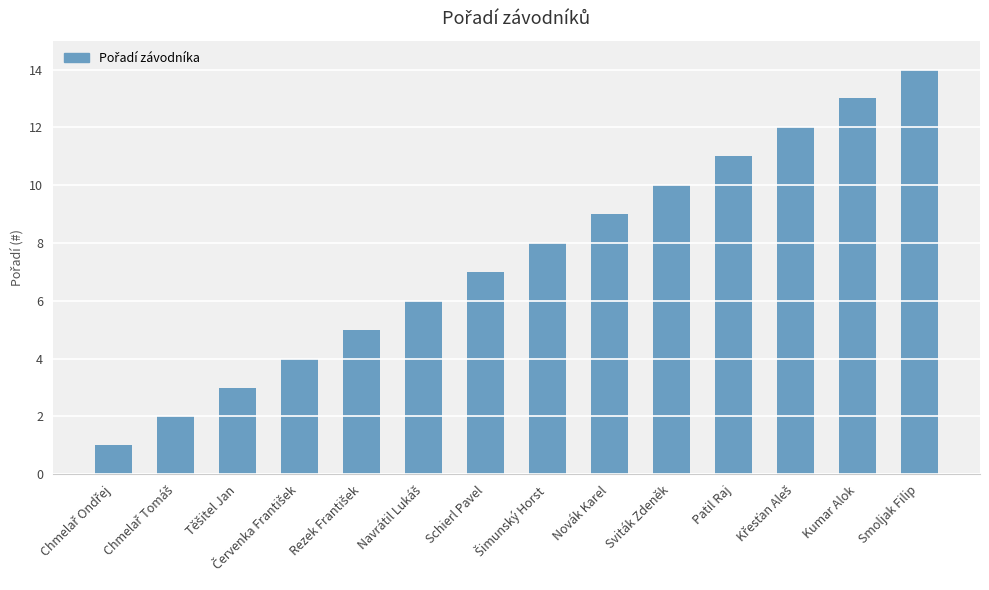

What is the value of the 2nd bar from the left?

2